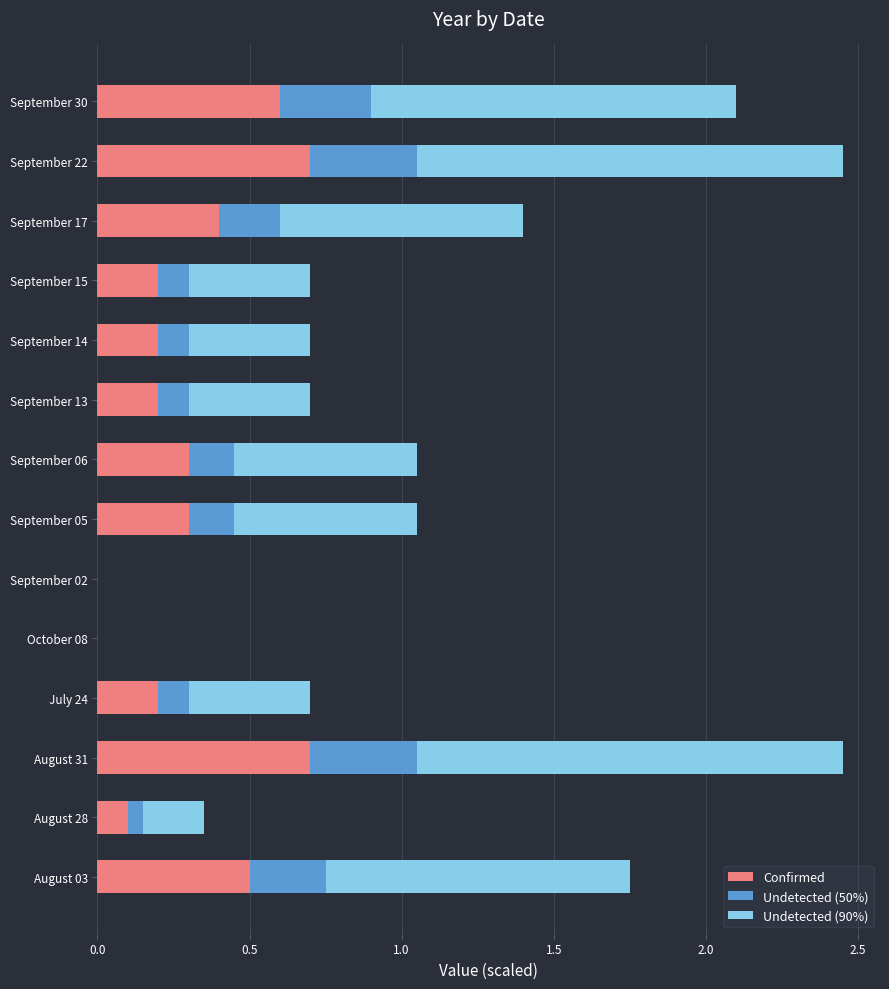

What is the total value across all series at September 30?

2.1